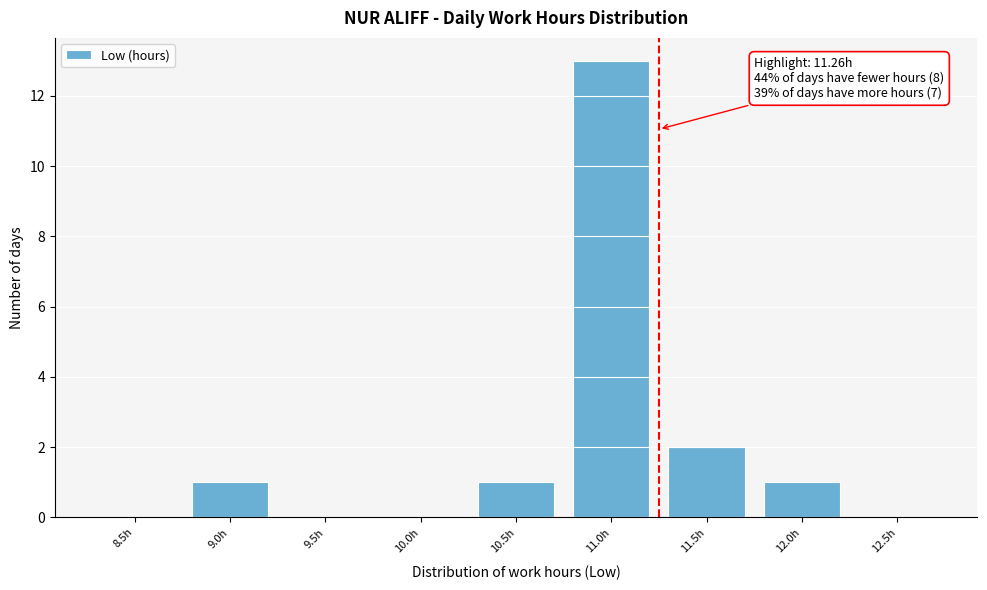

Reading left to right, list all the values displayed in this chart.

8.5h=0	9.0h=1	9.5h=0	10.0h=0	10.5h=1	11.0h=13	11.5h=2	12.0h=1	12.5h=0